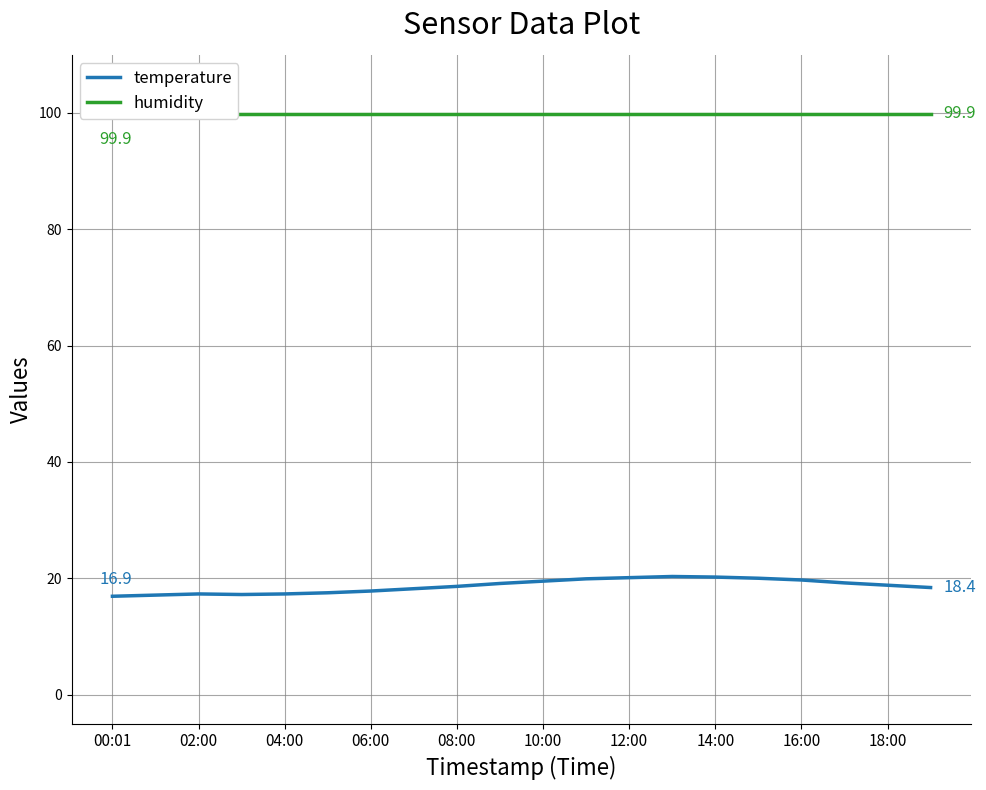

How many distinct data groups are displayed?

2